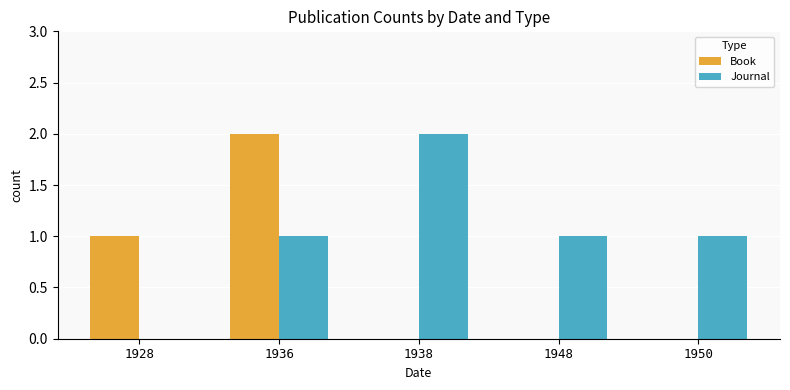

What is the total value across all series at 1950?

1